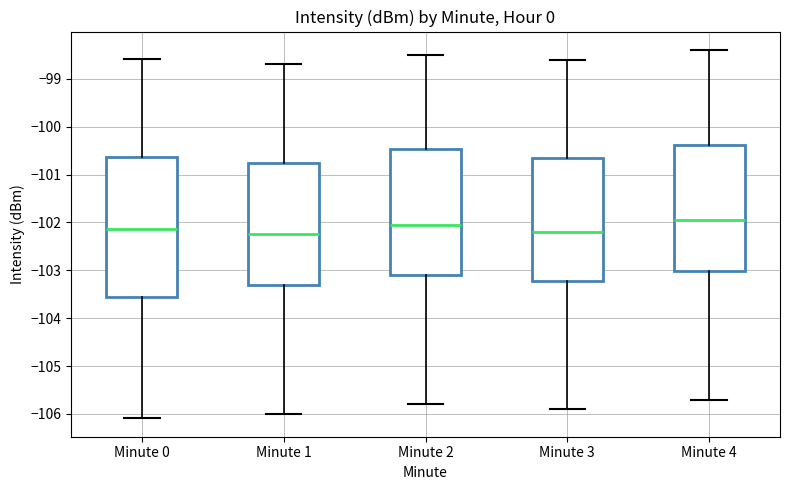

Which box is the tallest, from its lower edge to its upper edge?

Minute 0